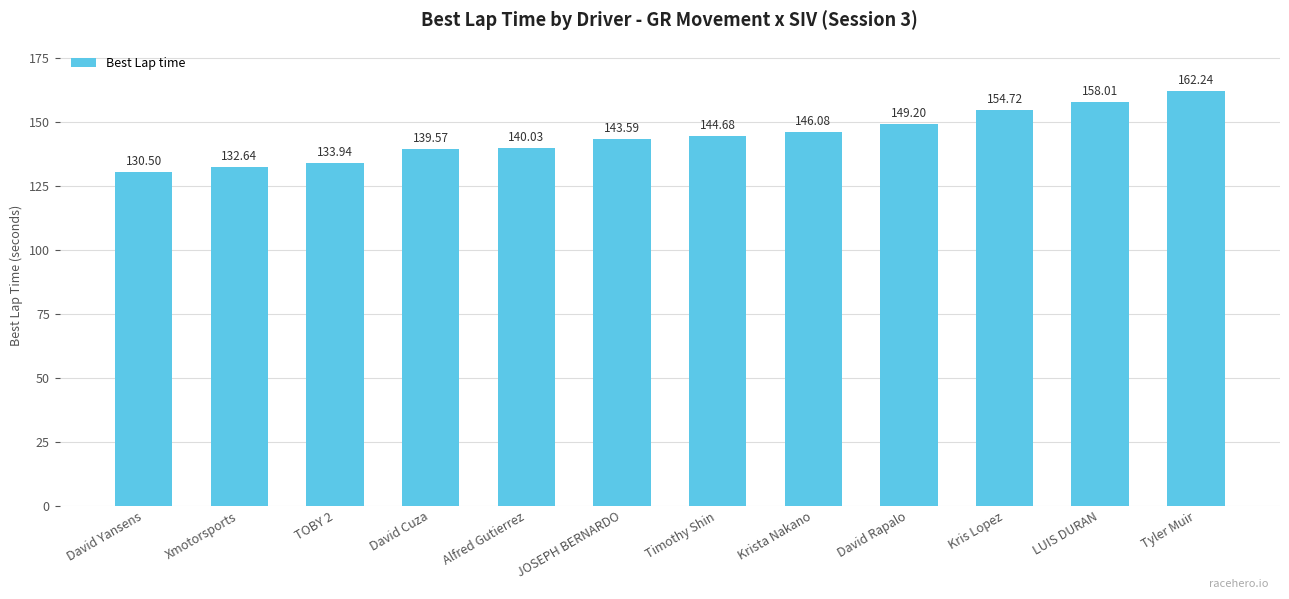

Which label corresponds to the largest value in the chart?

Tyler Muir